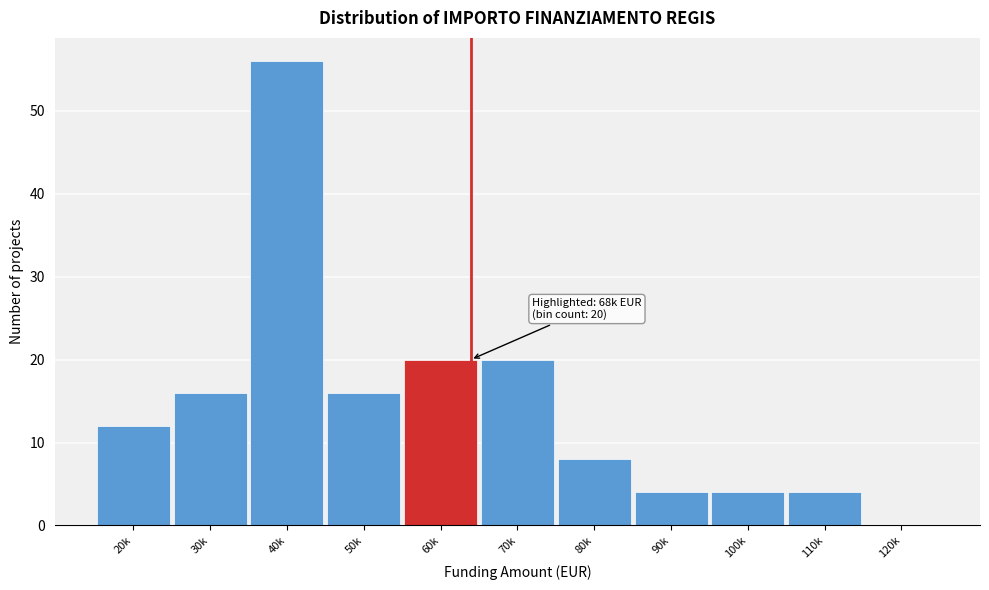

Reading left to right, extract all data points from this chart.

20k=12	30k=16	40k=56	50k=16	60k=20	70k=20	80k=8	90k=4	100k=4	110k=4	120k=0